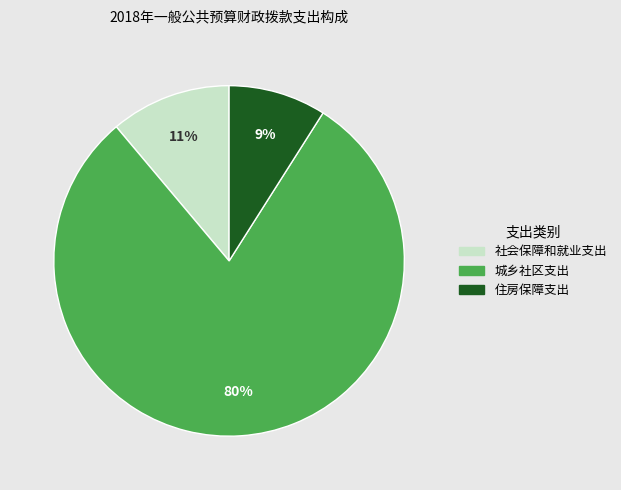

Do 社会保障和就业支出 and 住房保障支出 together represent more than half of the pie?

No